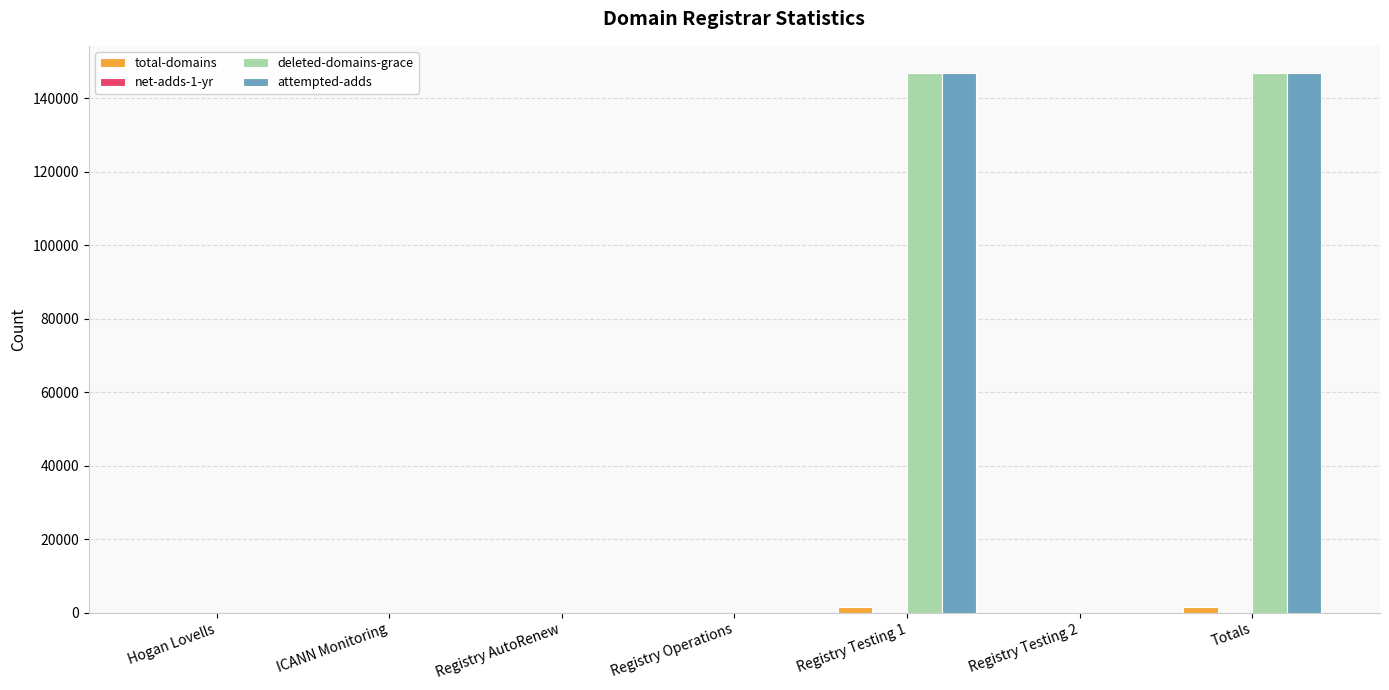

Which series has the largest range (max minus min)?

attempted-adds